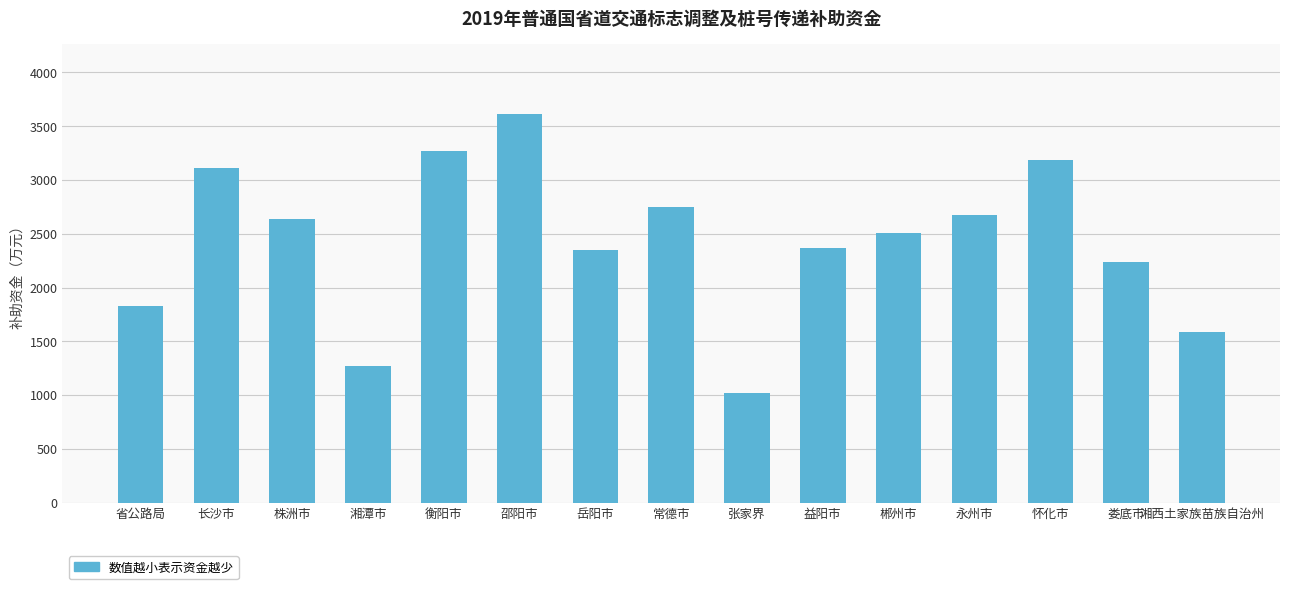

What is the sum of the values at 娄底市 and 衡阳市?

5509.4